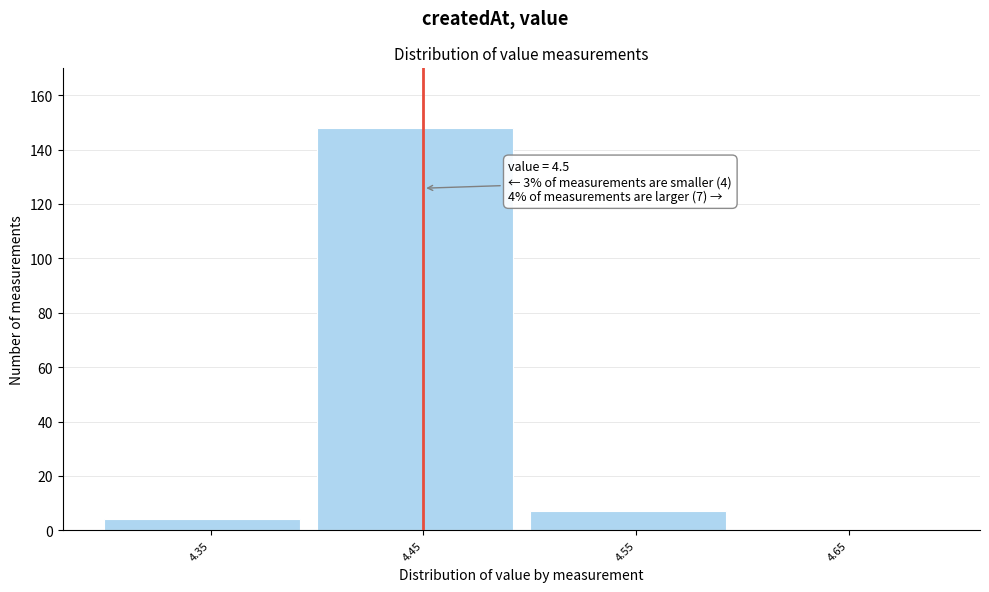

Reading left to right, transcribe all the data shown in this chart.

4.35=4	4.45=148	4.55=7	4.65=0